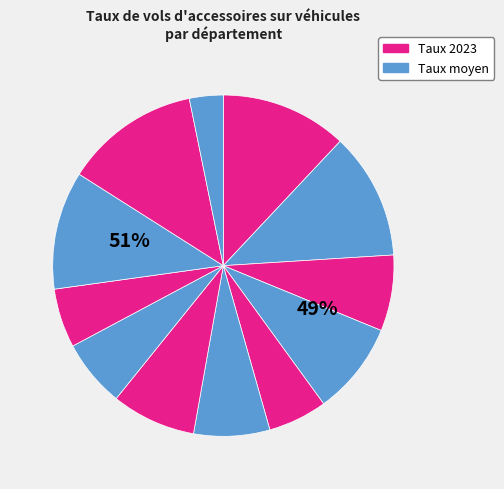

To the nearest percent, what is the average slice percentage?

8%